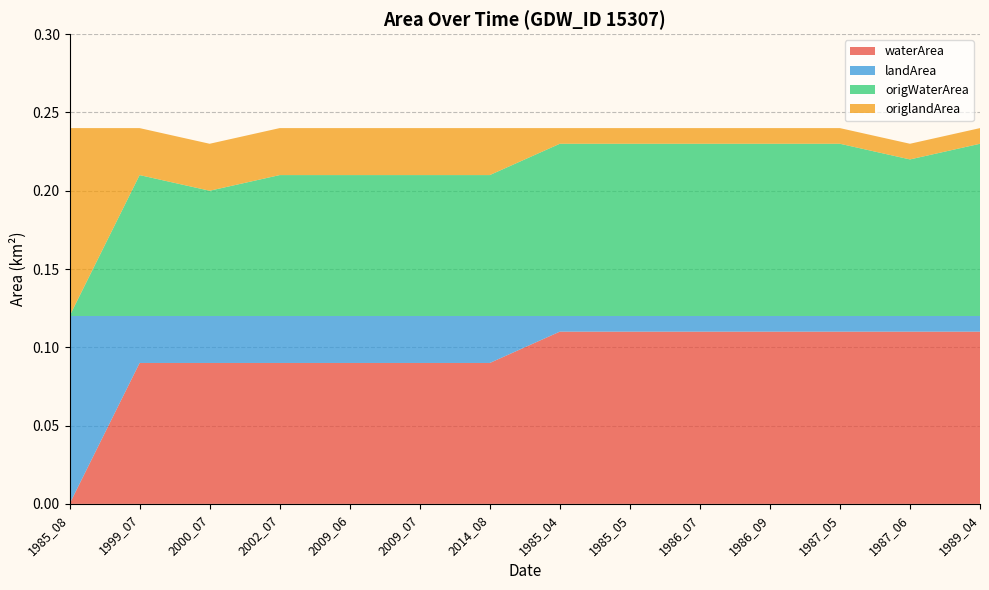

Reading left to right, list all the values displayed in this chart.

waterArea: 1985_08=0.0	1999_07=0.1	2000_07=0.1	2002_07=0.1	2009_06=0.1	2009_07=0.1	2014_08=0.1	1985_04=0.1	1985_05=0.1	1986_07=0.1	1986_09=0.1	1987_05=0.1	1987_06=0.1	1989_04=0.1
landArea: 1985_08=0.1	1999_07=0.0	2000_07=0.0	2002_07=0.0	2009_06=0.0	2009_07=0.0	2014_08=0.0	1985_04=0.0	1985_05=0.0	1986_07=0.0	1986_09=0.0	1987_05=0.0	1987_06=0.0	1989_04=0.0
origWaterArea: 1985_08=0.0	1999_07=0.1	2000_07=0.1	2002_07=0.1	2009_06=0.1	2009_07=0.1	2014_08=0.1	1985_04=0.1	1985_05=0.1	1986_07=0.1	1986_09=0.1	1987_05=0.1	1987_06=0.1	1989_04=0.1
origlandArea: 1985_08=0.1	1999_07=0.0	2000_07=0.0	2002_07=0.0	2009_06=0.0	2009_07=0.0	2014_08=0.0	1985_04=0.0	1985_05=0.0	1986_07=0.0	1986_09=0.0	1987_05=0.0	1987_06=0.0	1989_04=0.0